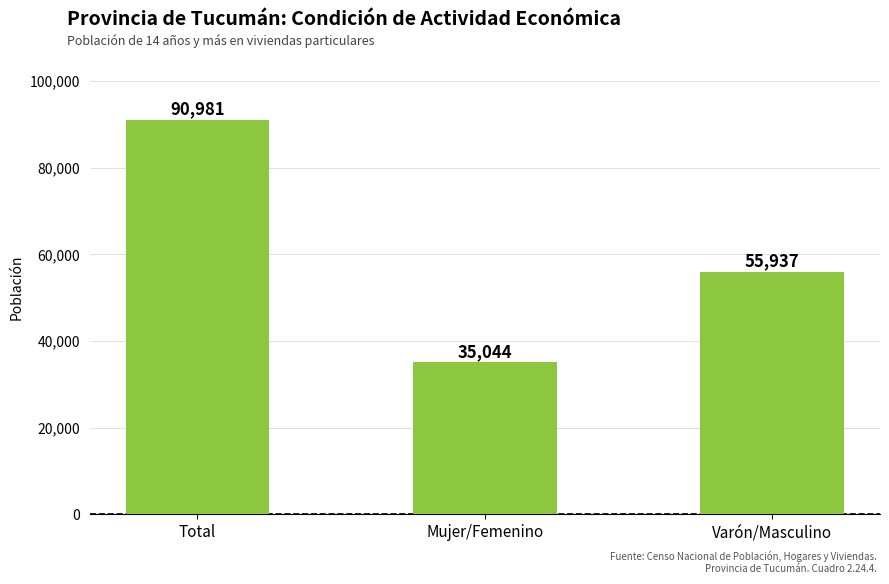

List the labels in order of value, largest first.

Total, Varón/Masculino, Mujer/Femenino